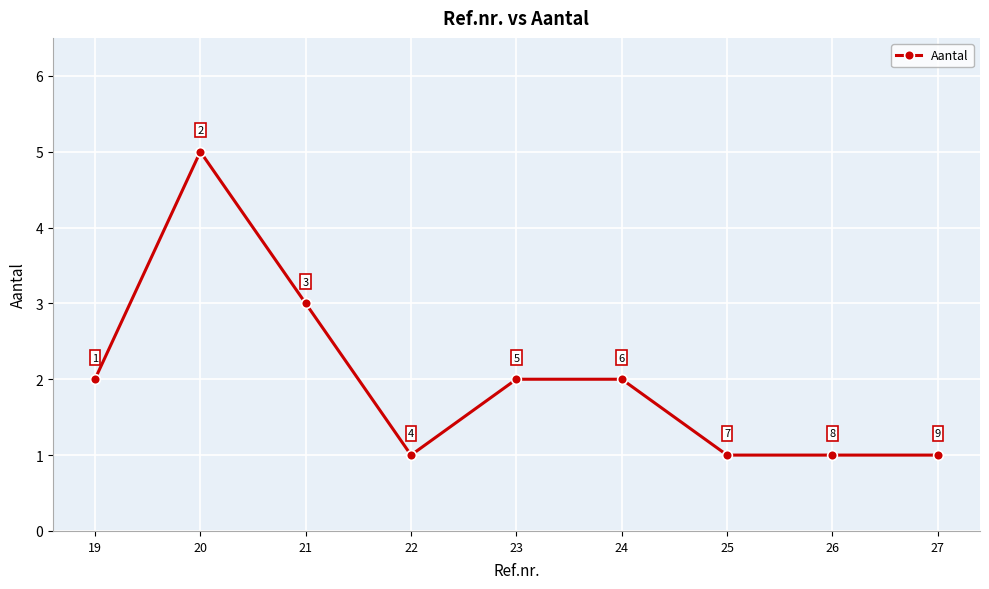

What is the average value?

2